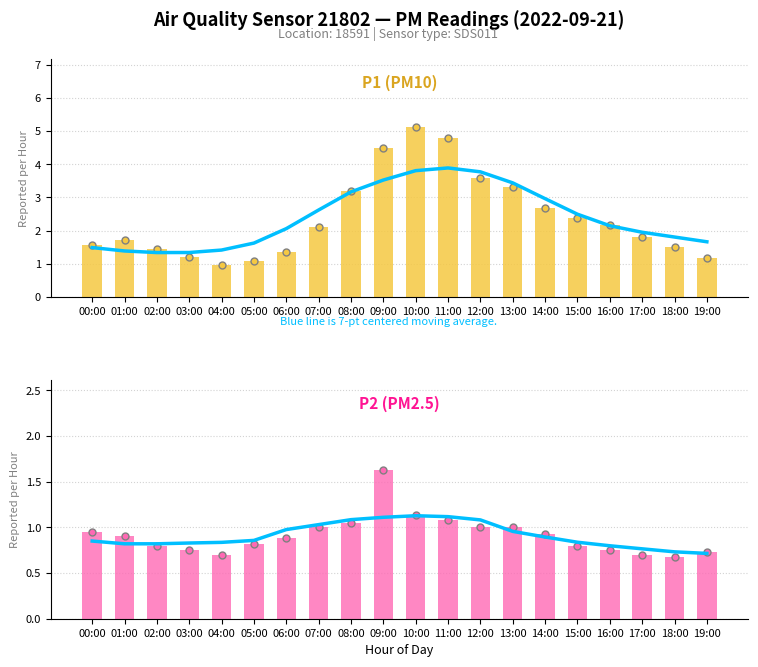

What are all the series names shown in the legend?

P1 7-pt avg, P1, P2 7-pt avg, P2